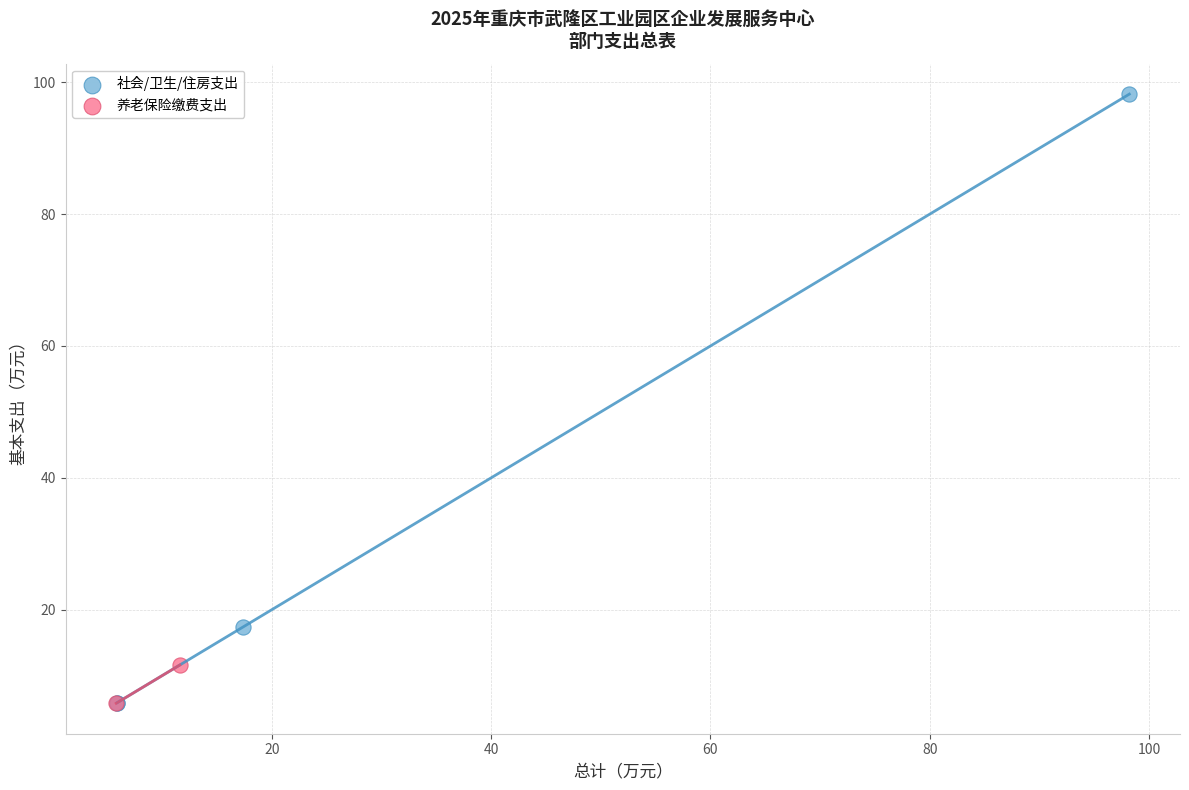

What are all the series names shown in the legend?

社会/卫生/住房支出, 养老保险缴费支出